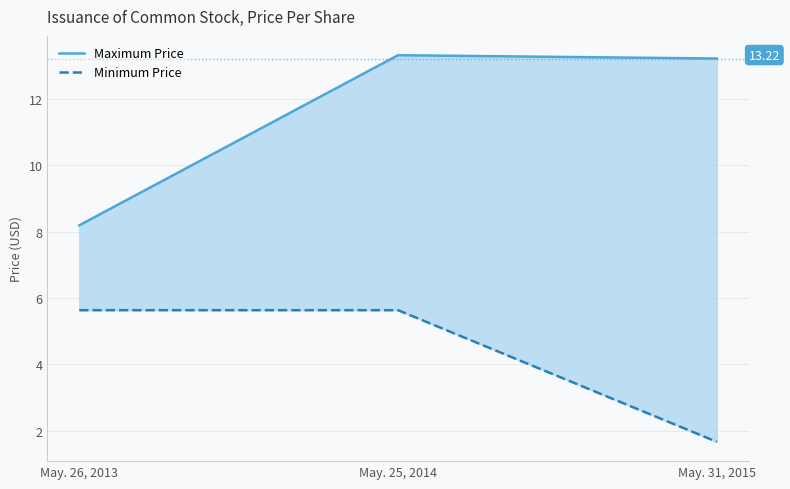

What are all the series names shown in the legend?

Maximum Price, Minimum Price